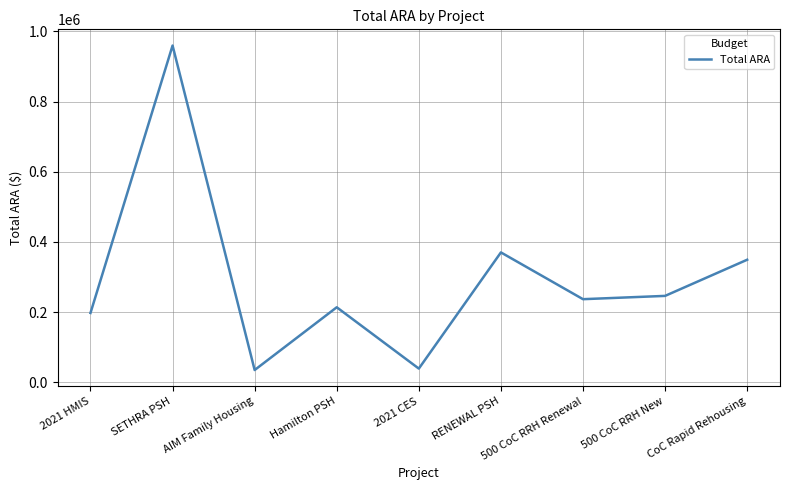

What is the smallest value displayed?

34697